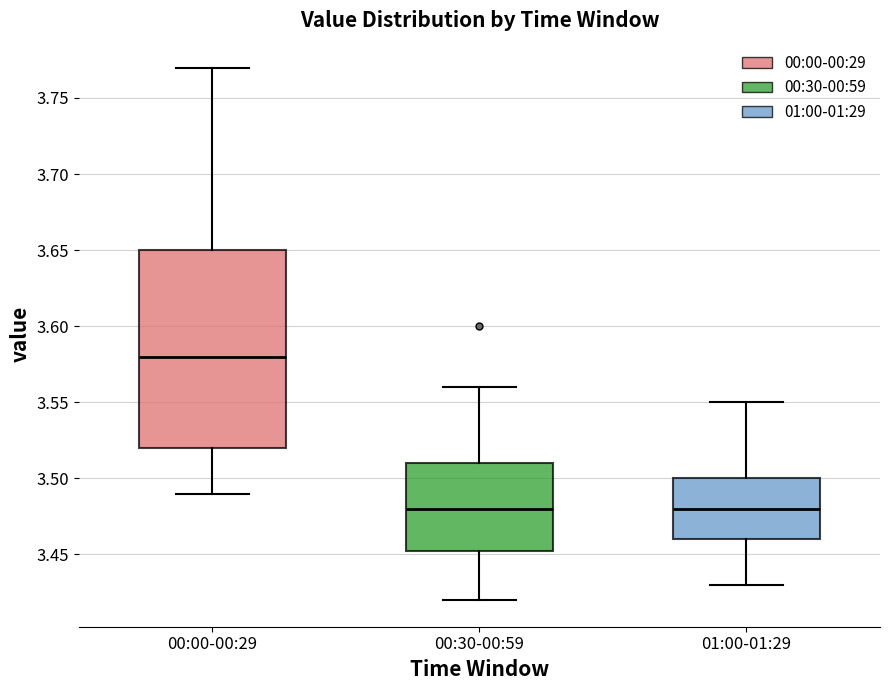

Which box's median line is the highest?

00:00-00:29